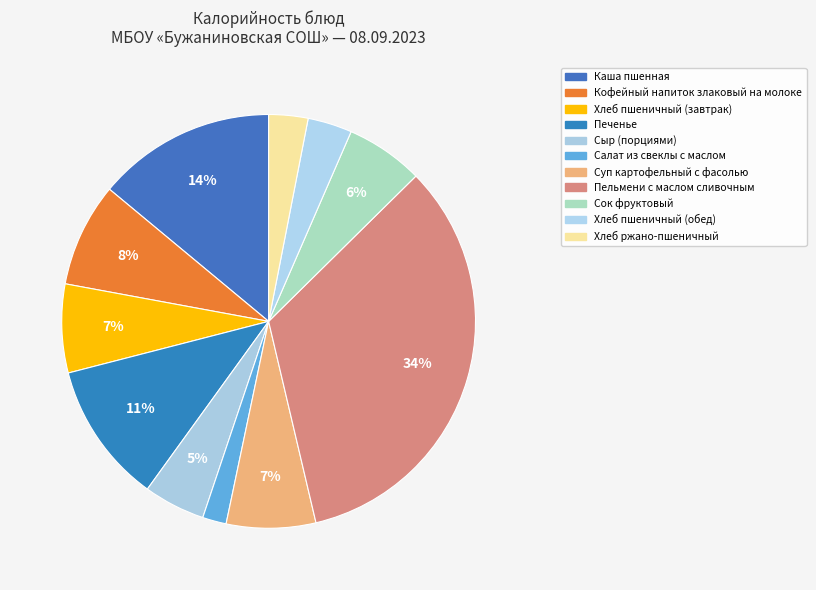

Rank the categories by value from lowest to highest.

Салат из свеклы с маслом, Хлеб ржано-пшеничный, Хлеб пшеничный (обед), Сыр (порциями), Сок фруктовый, Хлеб пшеничный (завтрак), Суп картофельный с фасолью, Кофейный напиток злаковый на молоке, Печенье, Каша пшенная, Пельмени с маслом сливочным